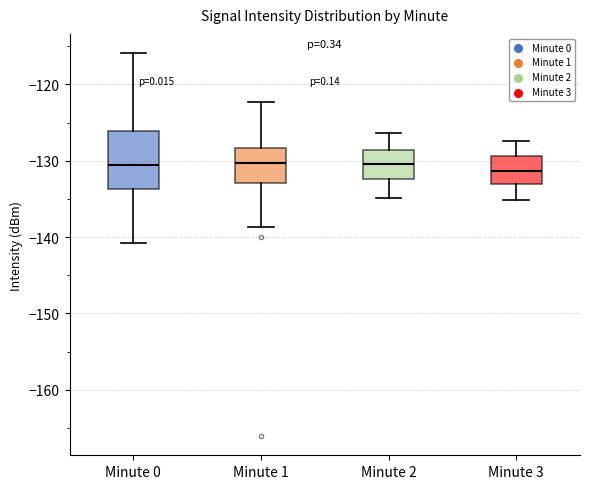

Reading left to right, transcribe this box plot: for each box, give where its median line is, the range the box spans, and where its two whiskers end, as read against the y-axis. The values are not printed on the chart, so give them approximately, as read against the axis.

Minute 0: median -131, box -134 to -126, whiskers -141 to -116
Minute 1: median -130, box -133 to -128, whiskers -139 to -122
Minute 2: median -130, box -132 to -129, whiskers -135 to -126
Minute 3: median -131, box -133 to -129, whiskers -135 to -127